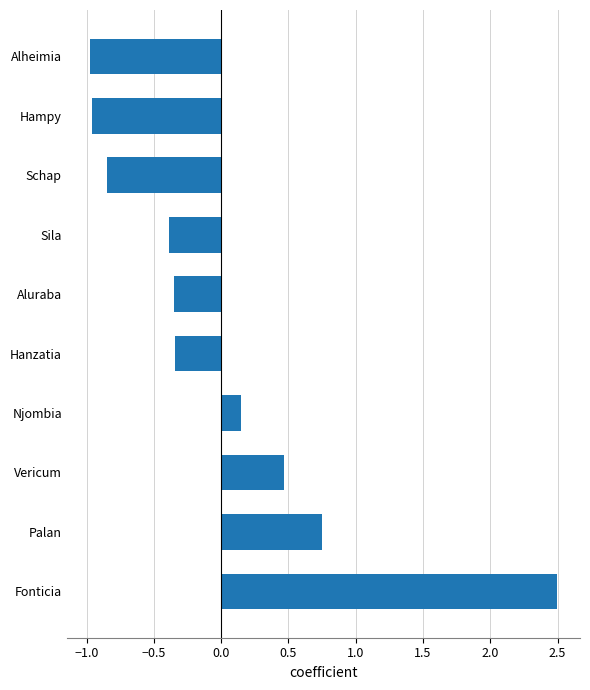

What is the difference between the second highest and second lowest values?

1.7